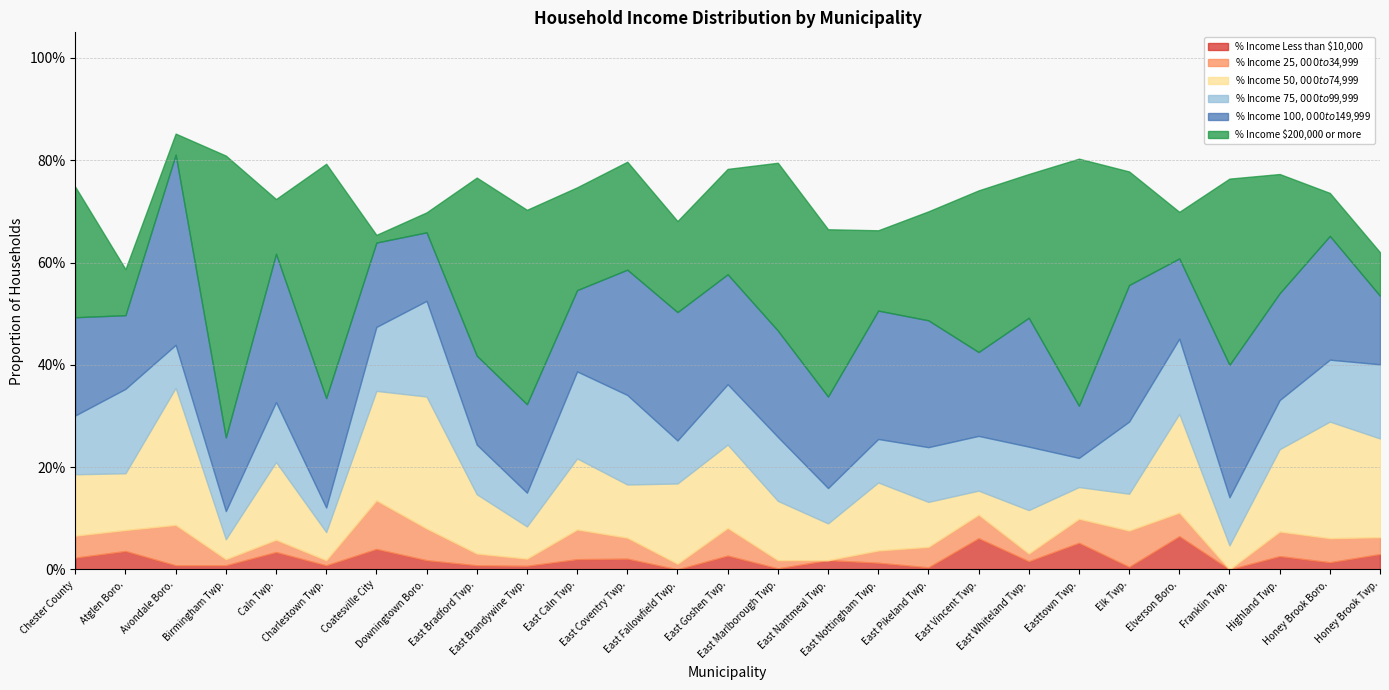

What is the difference between the second highest and second lowest values in the % Income $100,000 to $149,999 series?

0.2